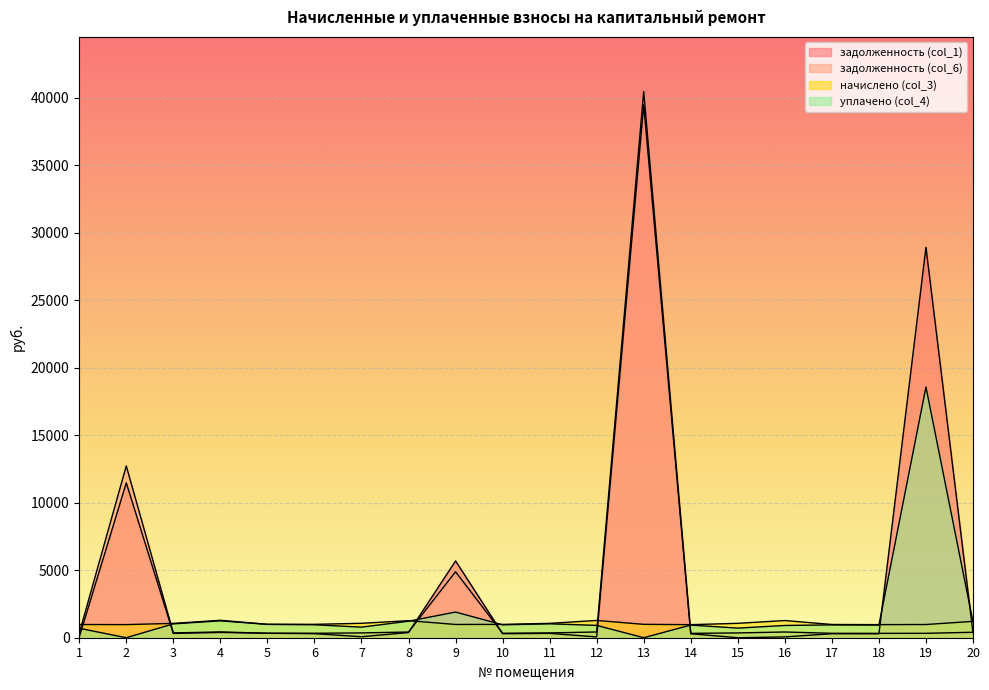

Reading left to right, extract all data points from this chart.

задолженность (col_1): 1=45.8	2=11467.5	3=319.0	4=390.3	5=330.3	6=299.7	7=75.1	8=381.6	9=5685.5	10=298.4	11=321.7	12=60.0	13=39453.7	14=292.4	15=0.0	16=59.7	17=296.4	18=293.0	19=28906.0	20=366.3
задолженность (col_6): 1=325.9	2=12720.0	3=353.8	4=430.1	5=330.3	6=330.3	7=356.0	8=420.6	9=4884.7	10=328.8	11=354.5	12=426.4	13=40444.6	14=322.2	15=355.3	16=424.2	17=326.6	18=323.0	19=325.9	20=403.7
начислено (col_3): 1=977.7	2=971.1	3=1061.4	4=1290.4	5=990.9	6=990.9	7=1068.0	8=1261.7	9=982.1	10=986.5	11=1063.6	12=1279.3	13=990.9	14=966.7	15=1065.8	16=1272.8	17=979.9	18=968.9	19=977.7	20=1211.1
уплачено (col_4): 1=697.6	2=0.0	3=1026.6	4=1250.5	5=990.9	6=960.3	7=784.1	8=1222.8	9=1900.0	10=956.0	11=1030.7	12=912.9	13=0.0	14=936.8	15=710.5	16=908.2	17=949.6	18=939.0	19=18565.1	20=1173.7